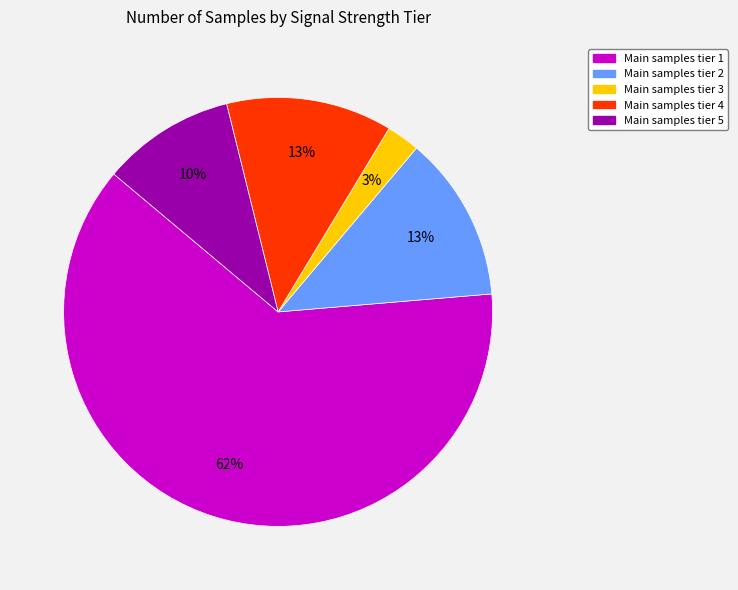

What is the smallest slice in the pie chart?

Main samples tier 3